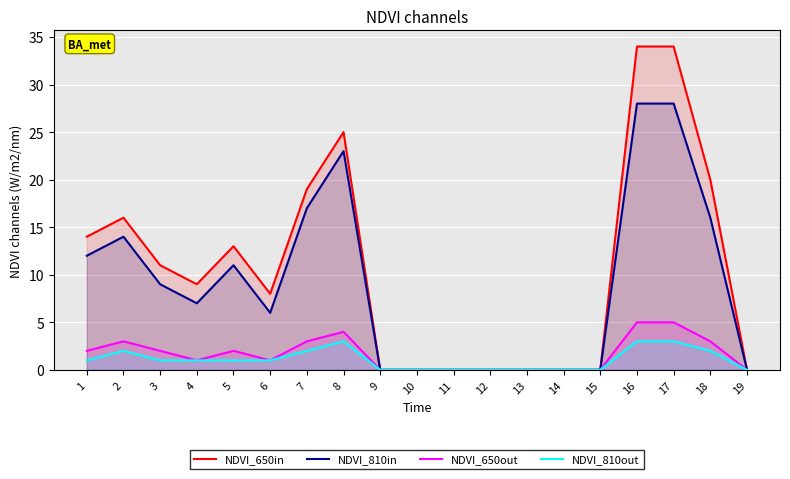

What is the value of the NDVI_810in point at the 3rd from the left?

9